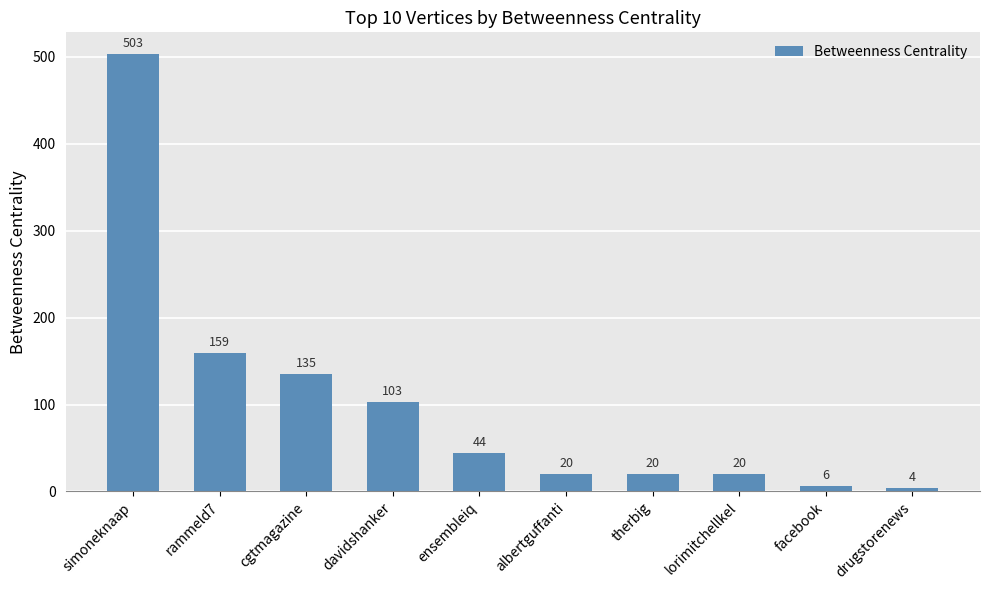

What is the label of the 5th bar from the left?

ensembleiq